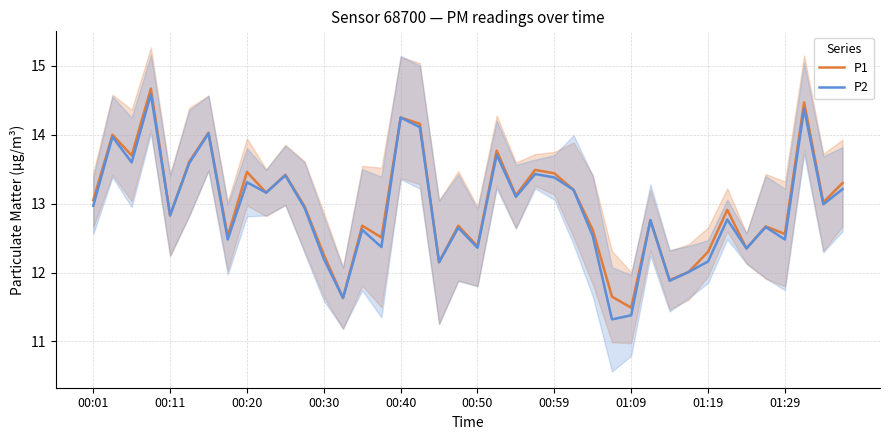

How many values in the P2 series exceed 12?

36